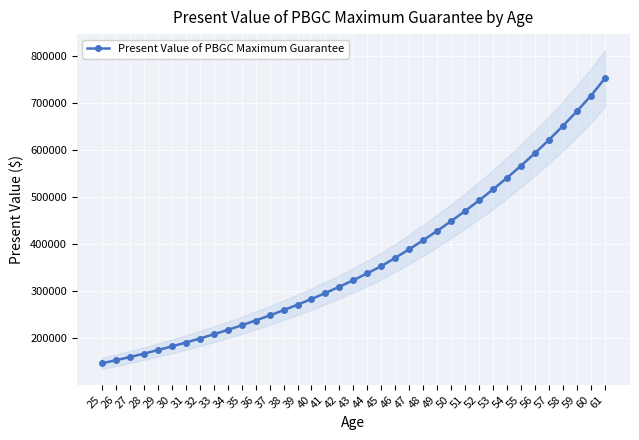

True or false: there are more than 1 points higher than both neighbors.

False